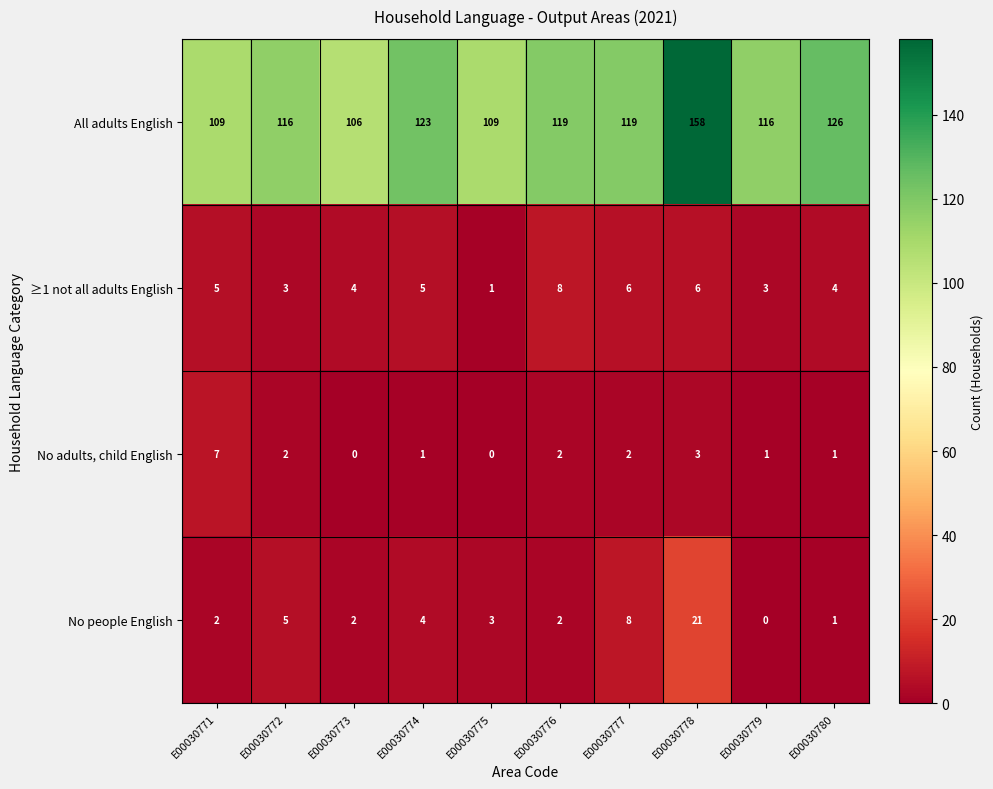

What is the total value across all series at E00030773?

112